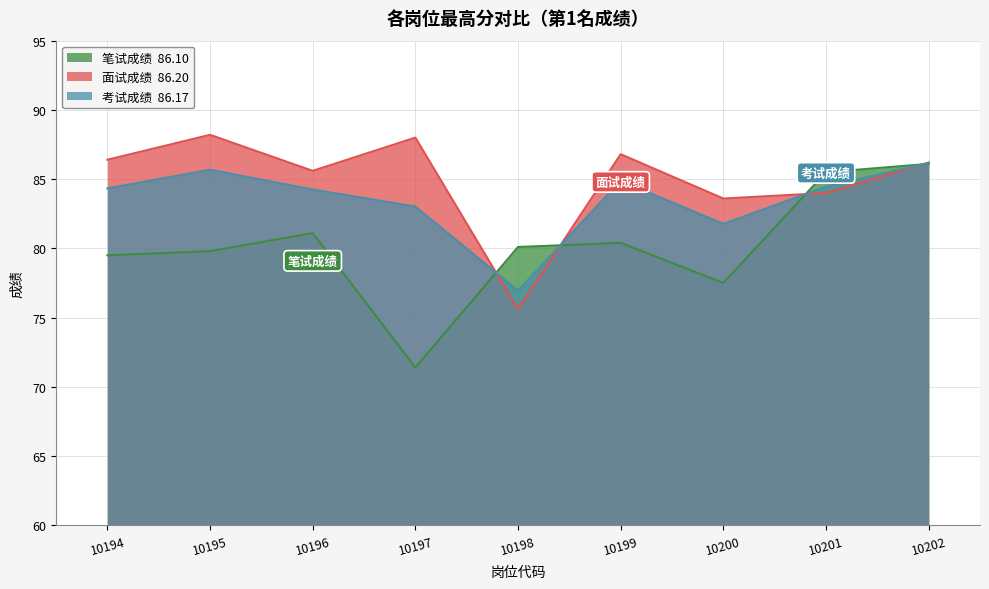

What is the value of the 面试成绩 point at the 3rd from the left?

85.6